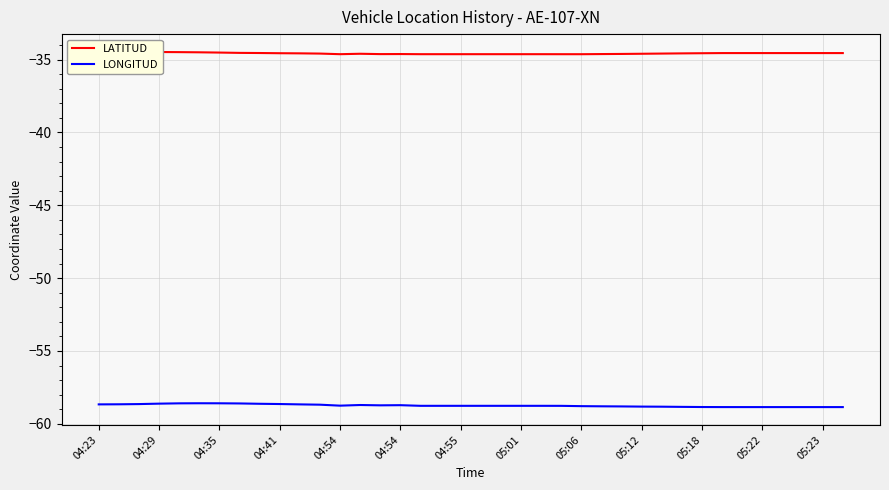

What is the difference between the highest and lowest values at 04:35?

24.2